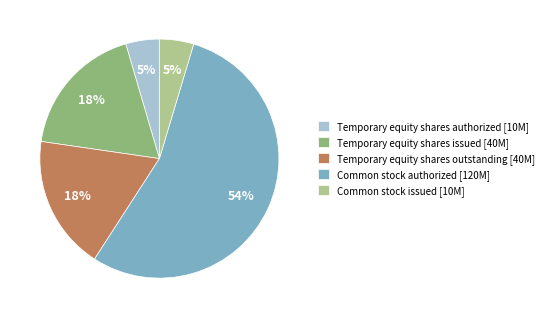

Between Temporary equity shares authorized and Common stock authorized, which is larger?

Common stock authorized